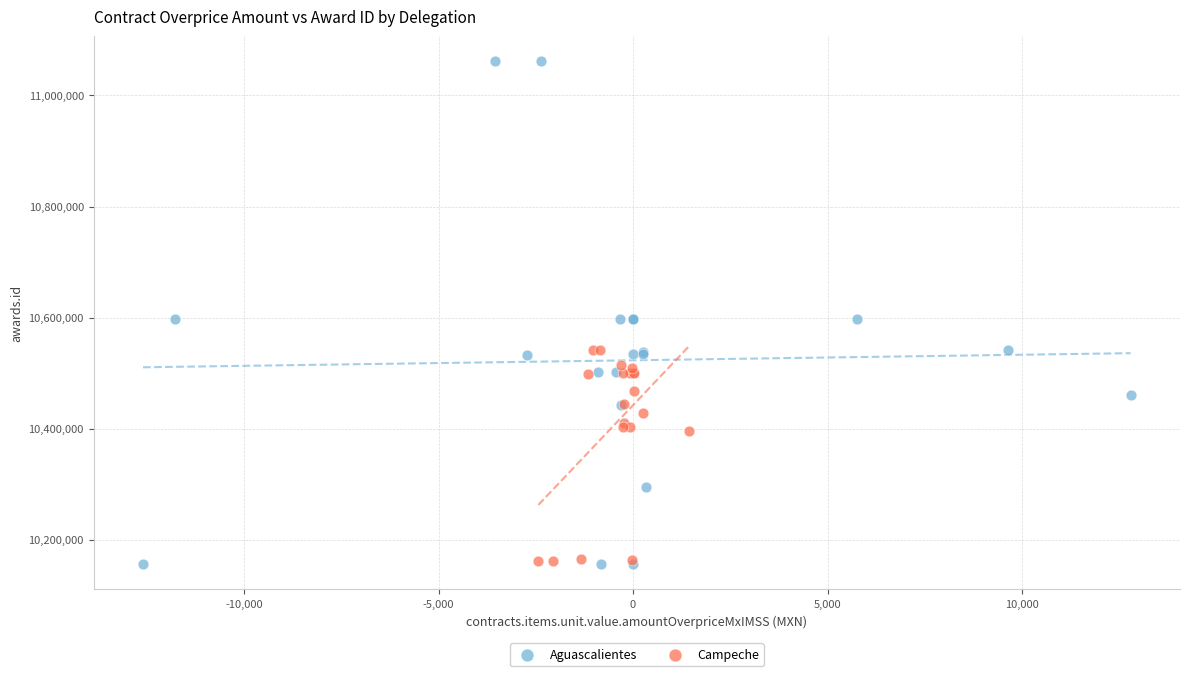

Which series reaches the maximum Y coordinate?

Aguascalientes